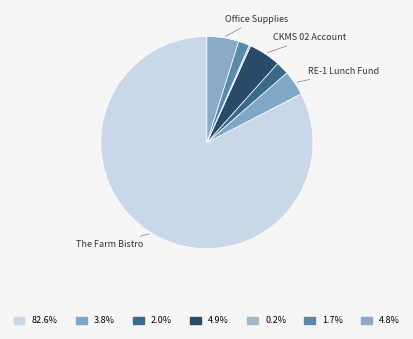

What is the largest slice in the pie chart?

The Farm Bistro